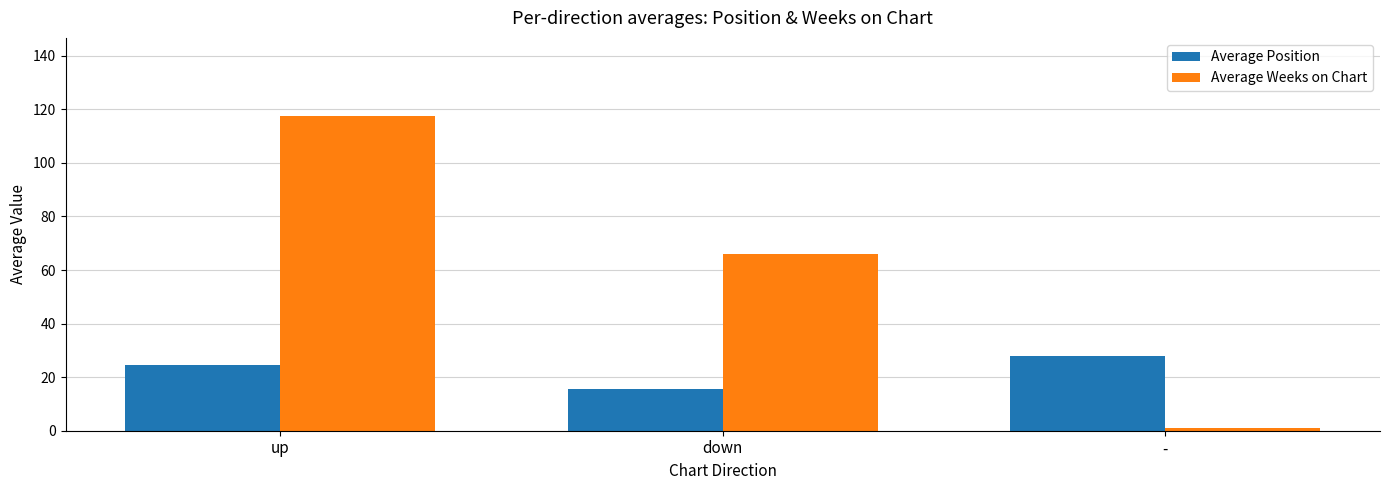

What is the total value across all series at down?

81.4